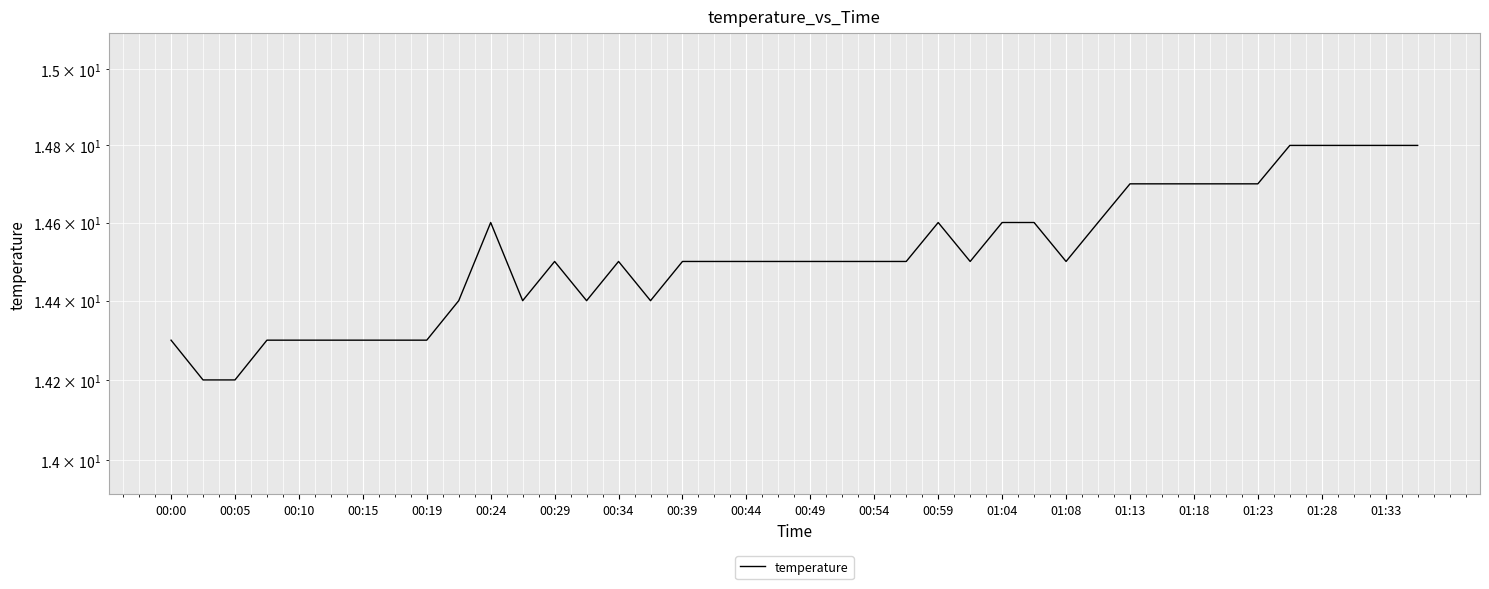

Is it true that the value at 00:24 is 25.8?

False